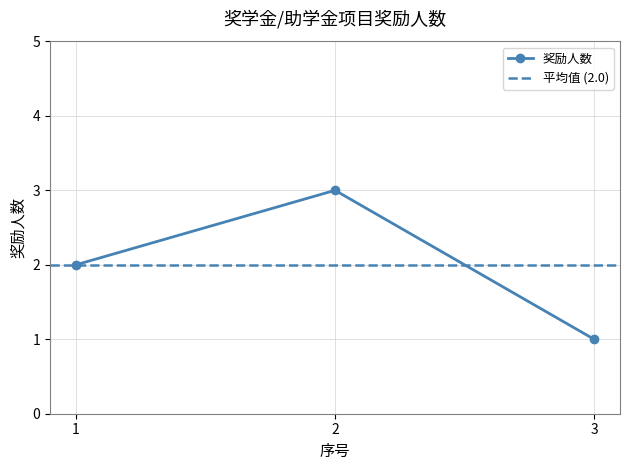

What is the sum of all values?

6